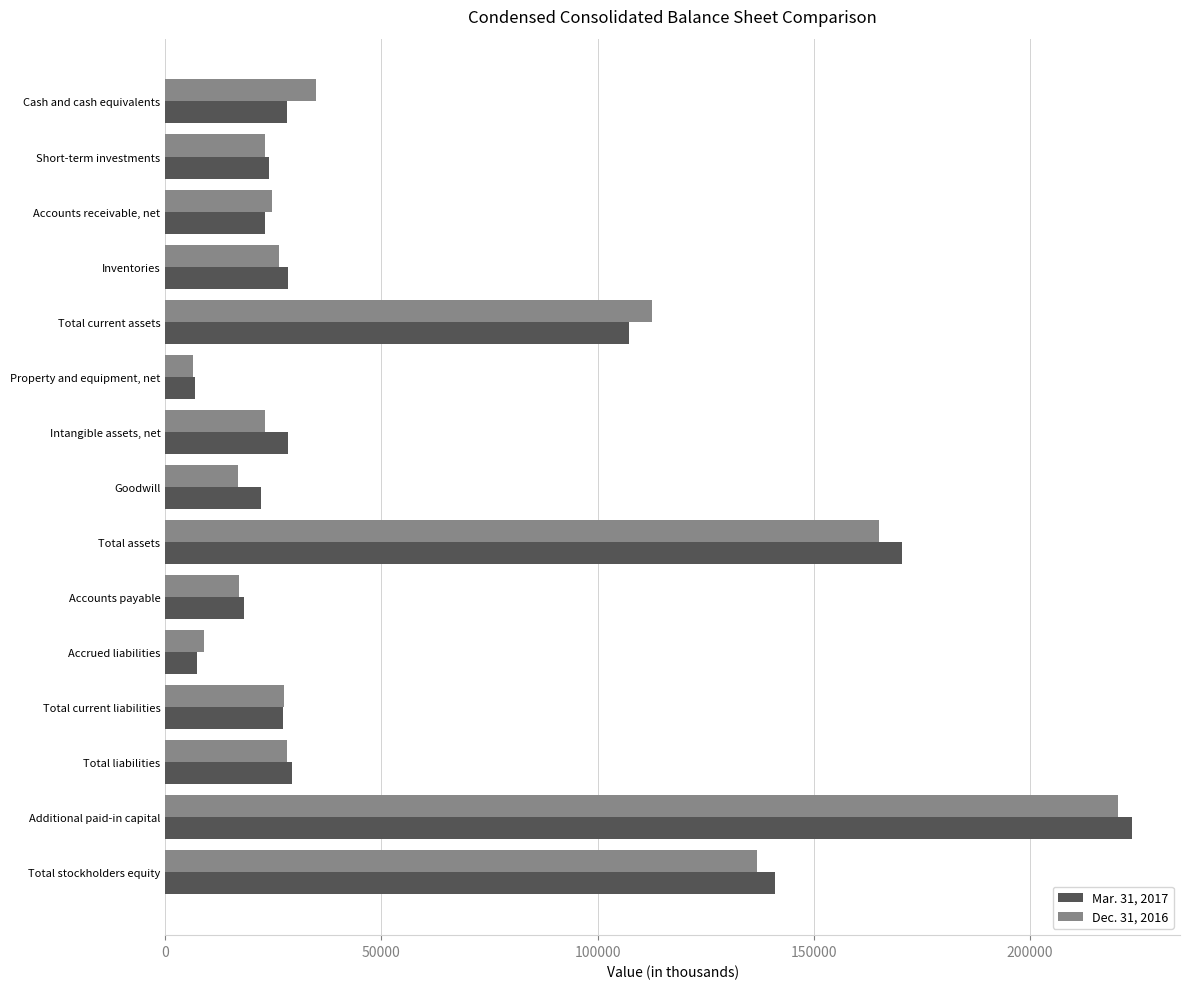

Between Total assets and Accrued liabilities, which series saw the biggest shift?

Mar. 31, 2017